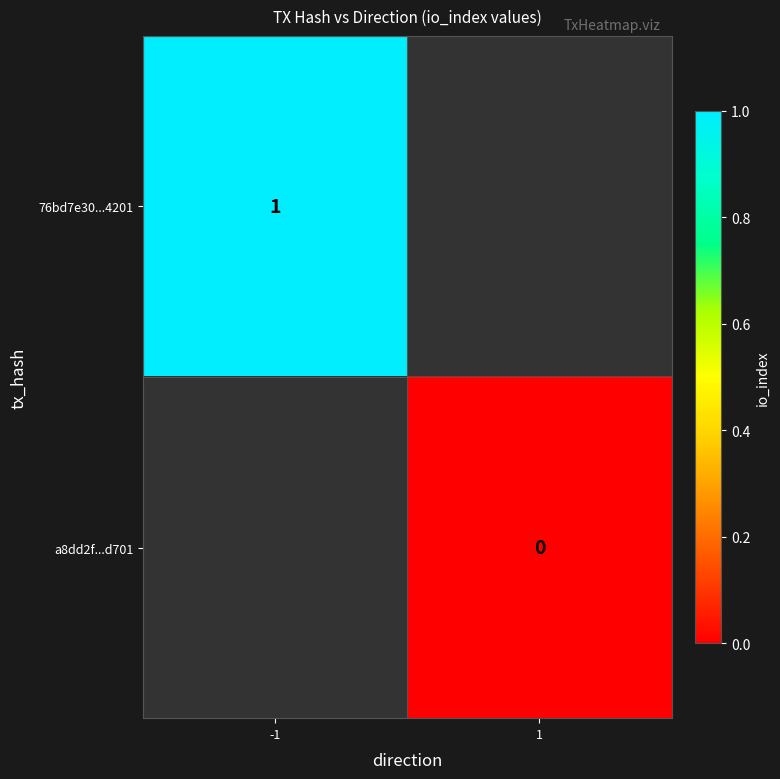

The value of 76bd7e30...4201 at -1 is 1. True or false?

True